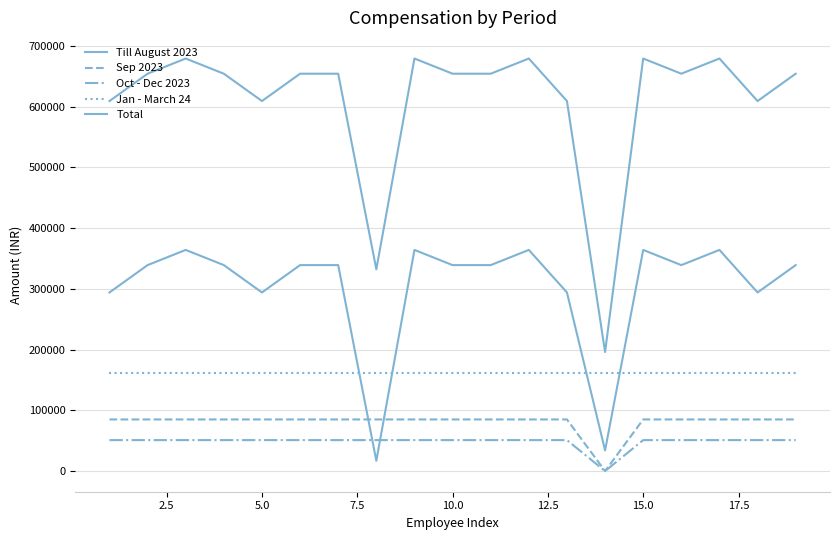

How many lines are shown in the chart?

5